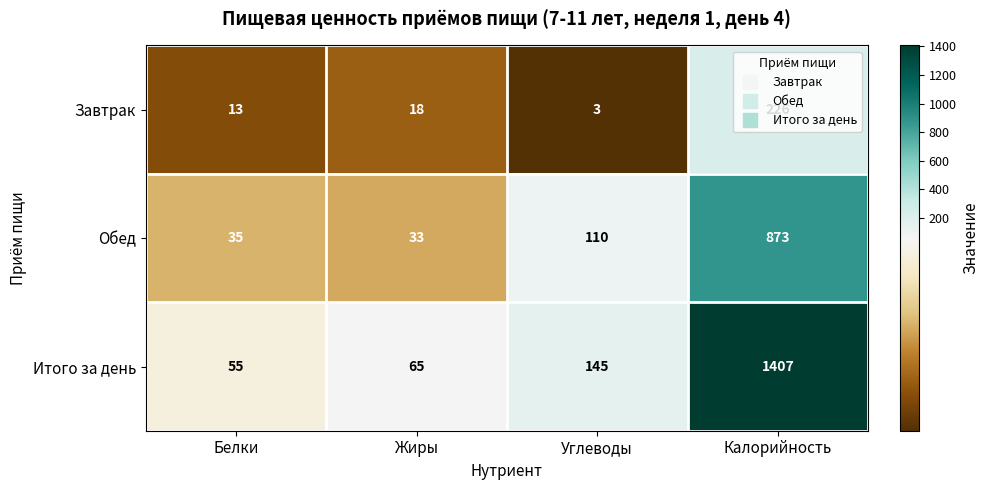

Which series has the widest spread of values?

Итого за день